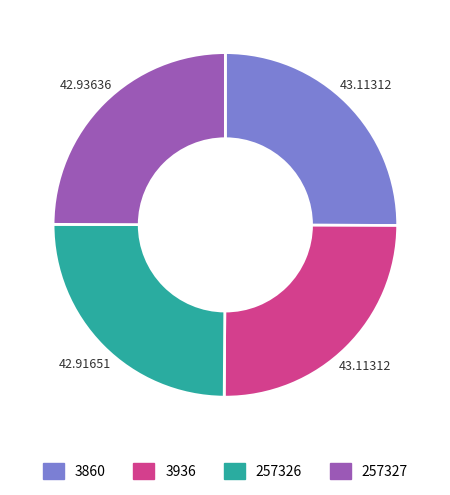

Approximately how many times larger is the value at 257326 compared to 3860?

1.0